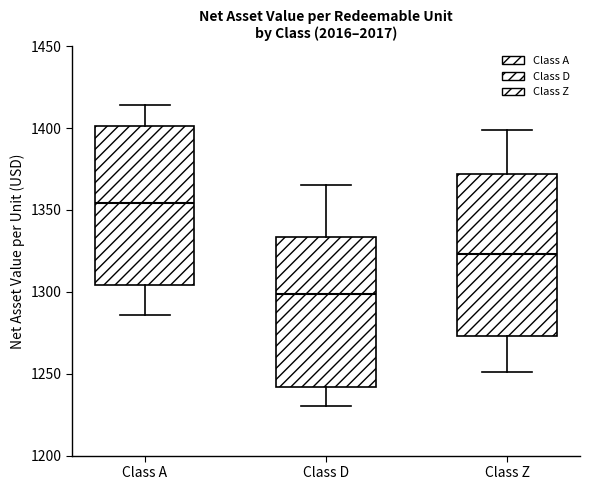

Where does the median line of the box for Class Z sit on the y-axis? The values are not printed on the chart, so give them approximately, as read against the axis.

1325